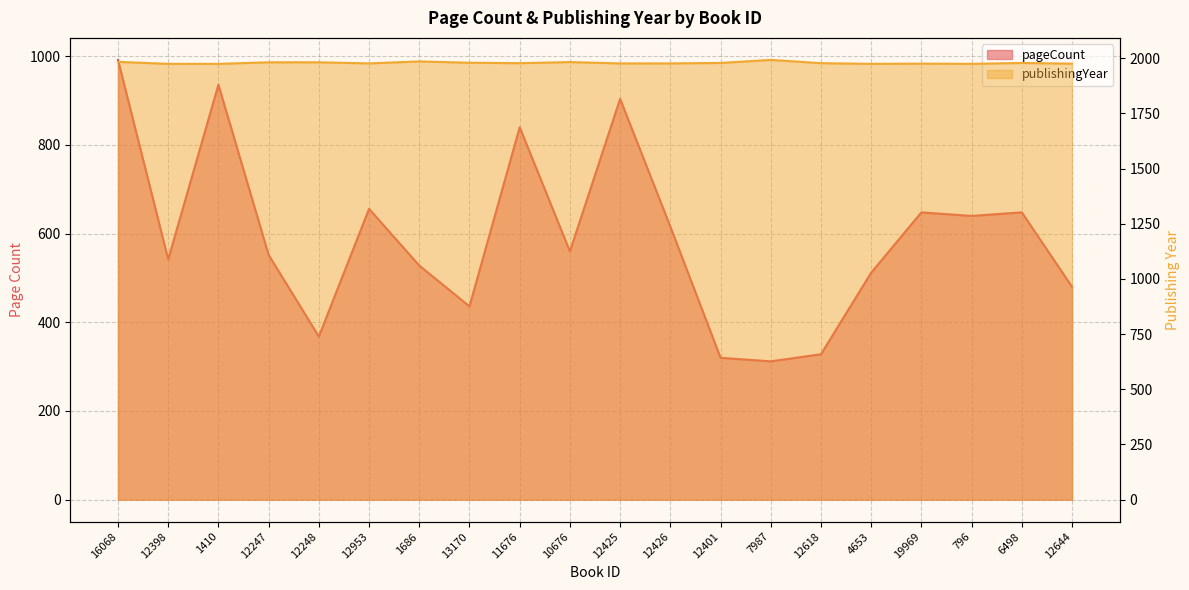

True or false: pageCount and publishingYear cross at least once.

False